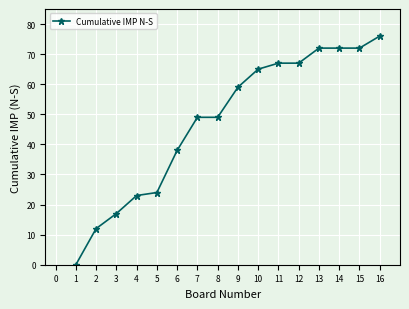

What is the value of the 7th point from the left?

49